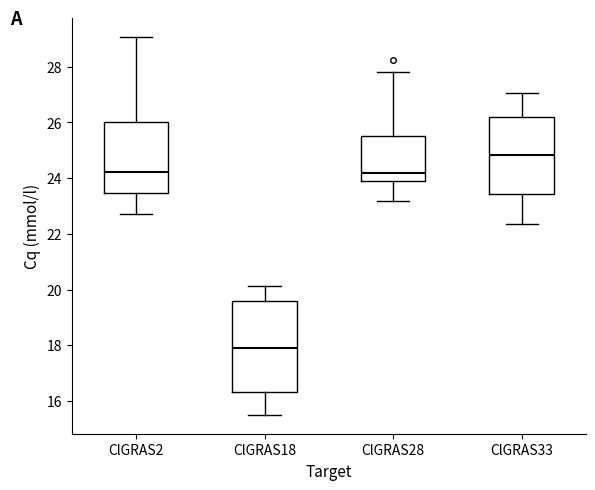

Comparing the boxes themselves (not the whiskers), which one is the tallest?

ClGRAS18